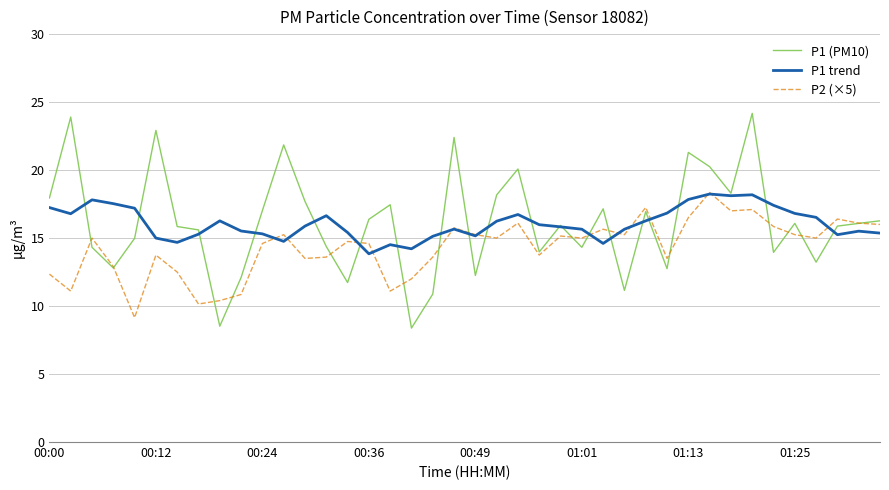

Which series has the widest spread of values?

P1 (PM10)